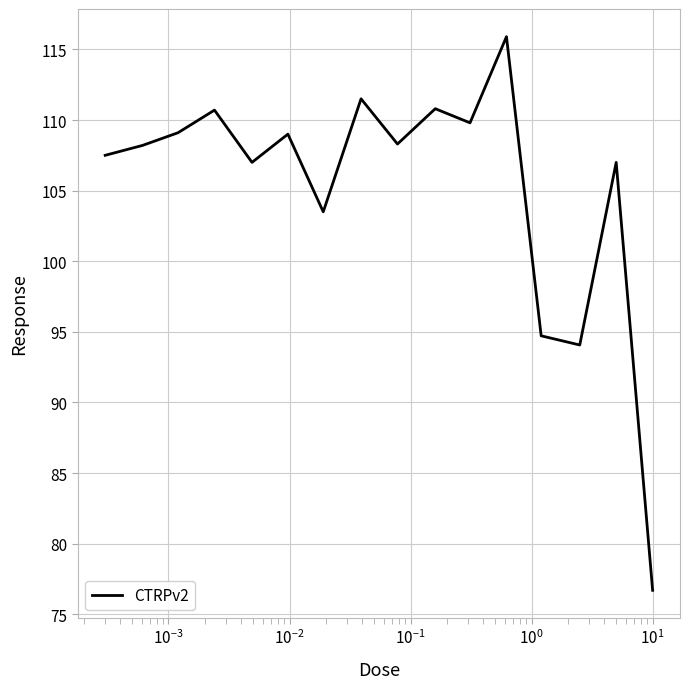

What is the difference between the maximum and minimum values?

39.2